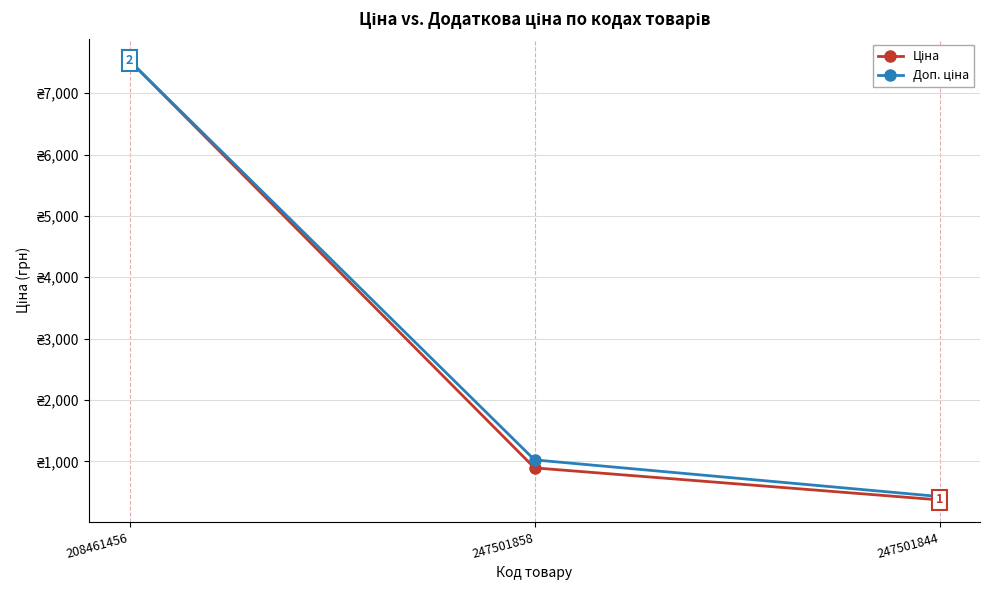

Is this an area chart (filled region under the line)?

No